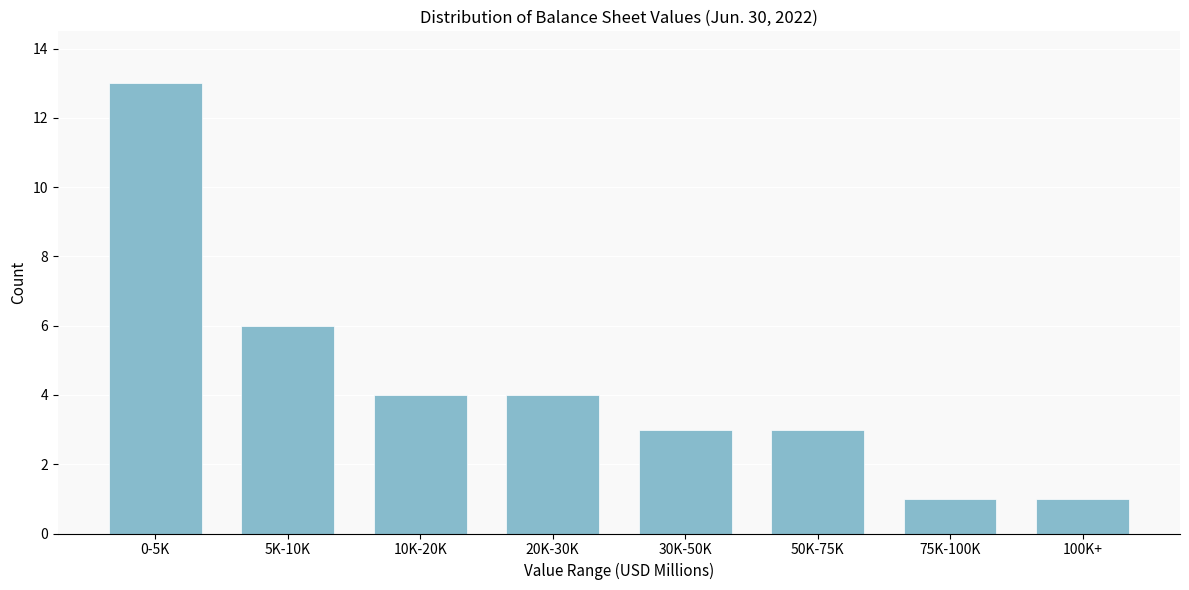

Reading left to right, transcribe all the data shown in this chart.

13	6	4	4	3	3	1	1